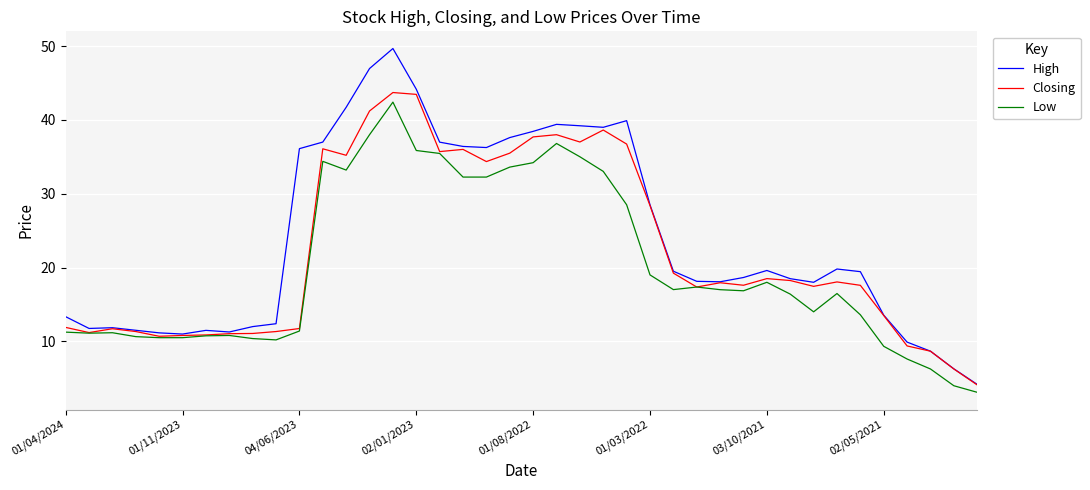

Which series has the widest spread of values?

High